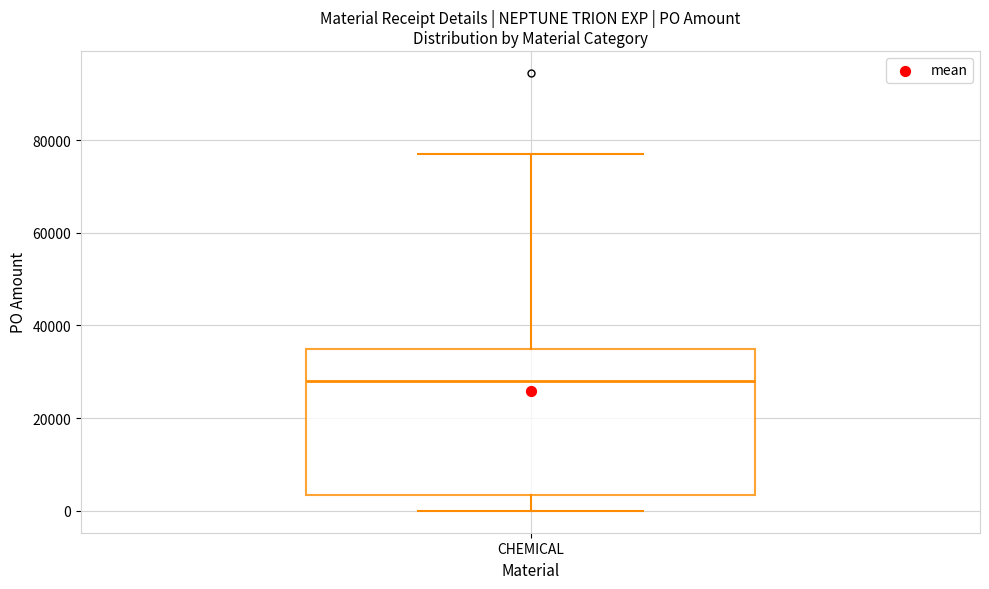

Transcribe this box plot: give where the median line is, the range the box spans, and where the two whiskers end, as read against the y-axis. The values are not printed on the chart, so give them approximately, as read against the axis.

median 28000, box 4000 to 34000, whiskers 0 to 76000